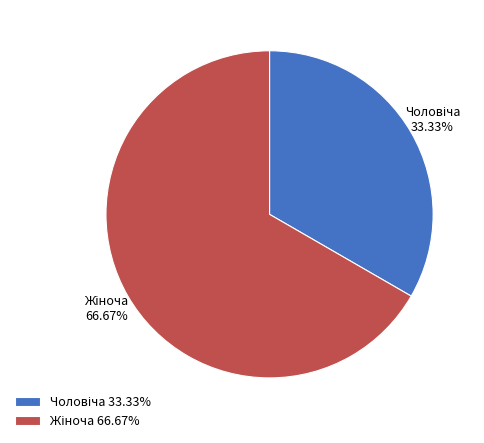

Rank the categories by value from lowest to highest.

Чоловіча, Жіноча